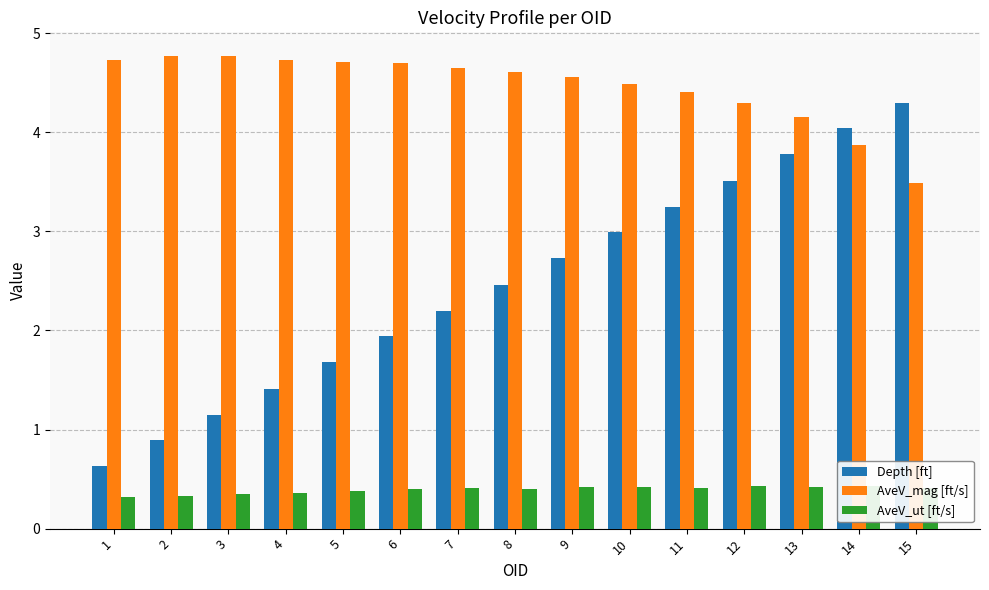

At 11, list the series in order from smallest to largest.

AveV_ut [ft/s], Depth [ft], AveV_mag [ft/s]